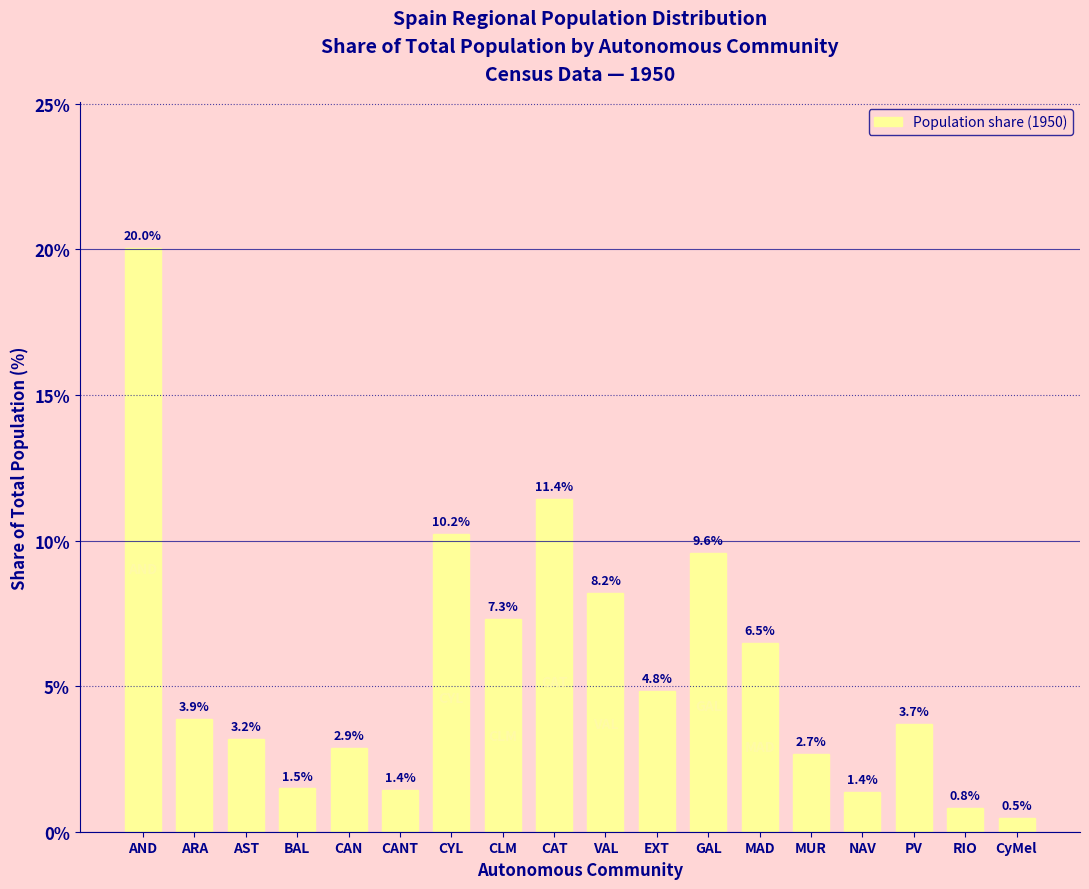

Which label corresponds to the largest value in the chart?

AND